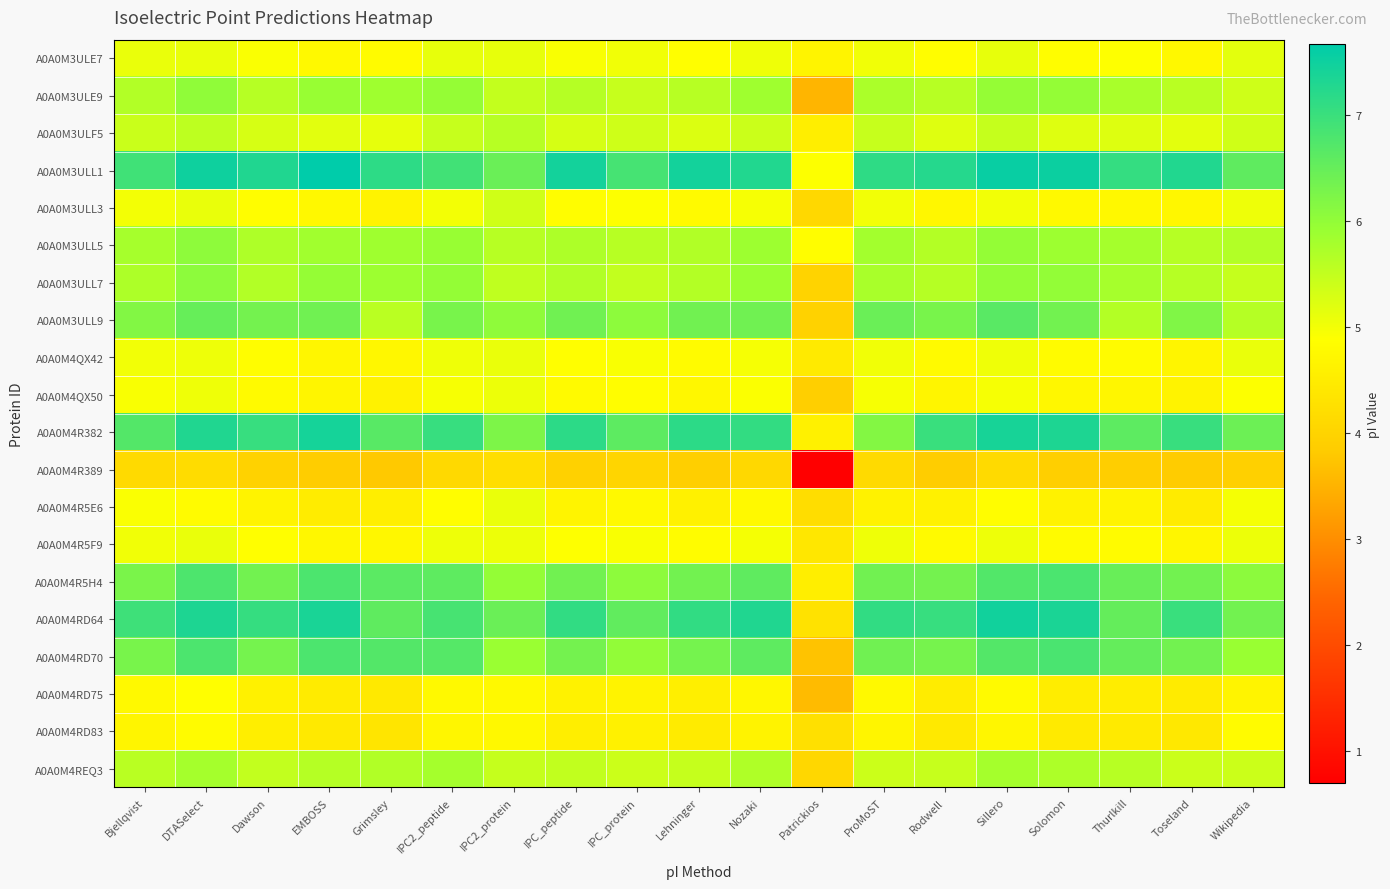

Reading left to right, transcribe all the data shown in this chart.

A0A0M3ULE7: Bjellqvist=5.1	DTASelect=5.1	Dawson=4.9	EMBOSS=4.8	Grimsley=4.8	IPC2_peptide=5.1	IPC2_protein=5.1	IPC_peptide=4.9	IPC_protein=5.0	Lehninger=4.9	Nozaki=5.0	Patrickios=4.7	ProMoST=5.0	Rodwell=4.9	Sillero=5.1	Solomon=4.9	Thurlkill=4.9	Toseland=4.7	Wikipedia=5.2
A0A0M3ULE9: Bjellqvist=5.7	DTASelect=6.0	Dawson=5.6	EMBOSS=5.9	Grimsley=5.9	IPC2_peptide=6.0	IPC2_protein=5.5	IPC_peptide=5.6	IPC_protein=5.5	Lehninger=5.6	Nozaki=5.9	Patrickios=3.5	ProMoST=5.7	Rodwell=5.6	Sillero=6.0	Solomon=6.0	Thurlkill=5.8	Toseland=5.6	Wikipedia=5.4
A0A0M3ULF5: Bjellqvist=5.4	DTASelect=5.5	Dawson=5.3	EMBOSS=5.2	Grimsley=5.1	IPC2_peptide=5.5	IPC2_protein=5.6	IPC_peptide=5.3	IPC_protein=5.4	Lehninger=5.2	Nozaki=5.4	Patrickios=4.5	ProMoST=5.5	Rodwell=5.2	Sillero=5.5	Solomon=5.2	Thurlkill=5.2	Toseland=5.2	Wikipedia=5.4
A0A0M3ULL1: Bjellqvist=6.9	DTASelect=7.5	Dawson=7.3	EMBOSS=7.7	Grimsley=7.1	IPC2_peptide=6.9	IPC2_protein=6.5	IPC_peptide=7.5	IPC_protein=6.9	Lehninger=7.5	Nozaki=7.3	Patrickios=4.9	ProMoST=7.1	Rodwell=7.2	Sillero=7.6	Solomon=7.5	Thurlkill=7.1	Toseland=7.3	Wikipedia=6.6
A0A0M3ULL3: Bjellqvist=5.0	DTASelect=5.1	Dawson=4.8	EMBOSS=4.7	Grimsley=4.7	IPC2_peptide=5.0	IPC2_protein=5.4	IPC_peptide=4.8	IPC_protein=4.9	Lehninger=4.8	Nozaki=5.0	Patrickios=4.1	ProMoST=5.0	Rodwell=4.7	Sillero=5.0	Solomon=4.8	Thurlkill=4.7	Toseland=4.7	Wikipedia=5.0
A0A0M3ULL5: Bjellqvist=5.8	DTASelect=6.0	Dawson=5.7	EMBOSS=5.8	Grimsley=5.9	IPC2_peptide=5.9	IPC2_protein=5.6	IPC_peptide=5.7	IPC_protein=5.6	Lehninger=5.7	Nozaki=5.9	Patrickios=4.9	ProMoST=5.8	Rodwell=5.7	Sillero=6.0	Solomon=5.9	Thurlkill=5.8	Toseland=5.6	Wikipedia=5.7
A0A0M3ULL7: Bjellqvist=5.7	DTASelect=6.1	Dawson=5.7	EMBOSS=6.0	Grimsley=5.9	IPC2_peptide=6.0	IPC2_protein=5.5	IPC_peptide=5.7	IPC_protein=5.5	Lehninger=5.7	Nozaki=5.9	Patrickios=4.0	ProMoST=5.8	Rodwell=5.6	Sillero=6.0	Solomon=6.0	Thurlkill=5.8	Toseland=5.6	Wikipedia=5.5
A0A0M3ULL9: Bjellqvist=6.2	DTASelect=6.5	Dawson=6.3	EMBOSS=6.4	Grimsley=5.6	IPC2_peptide=6.3	IPC2_protein=6.0	IPC_peptide=6.4	IPC_protein=6.1	Lehninger=6.4	Nozaki=6.4	Patrickios=4.0	ProMoST=6.5	Rodwell=6.3	Sillero=6.6	Solomon=6.4	Thurlkill=5.7	Toseland=6.2	Wikipedia=5.6
A0A0M4QX42: Bjellqvist=5.0	DTASelect=5.1	Dawson=4.9	EMBOSS=4.7	Grimsley=4.7	IPC2_peptide=5.0	IPC2_protein=5.1	IPC_peptide=4.9	IPC_protein=4.9	Lehninger=4.8	Nozaki=5.0	Patrickios=4.5	ProMoST=5.0	Rodwell=4.8	Sillero=5.0	Solomon=4.8	Thurlkill=4.8	Toseland=4.7	Wikipedia=5.1
A0A0M4QX50: Bjellqvist=4.9	DTASelect=5.0	Dawson=4.8	EMBOSS=4.7	Grimsley=4.6	IPC2_peptide=5.0	IPC2_protein=5.1	IPC_peptide=4.8	IPC_protein=4.8	Lehninger=4.7	Nozaki=4.9	Patrickios=3.9	ProMoST=5.0	Rodwell=4.7	Sillero=5.0	Solomon=4.7	Thurlkill=4.7	Toseland=4.7	Wikipedia=4.9
A0A0M4R382: Bjellqvist=6.7	DTASelect=7.3	Dawson=7.0	EMBOSS=7.4	Grimsley=6.7	IPC2_peptide=7.0	IPC2_protein=6.2	IPC_peptide=7.2	IPC_protein=6.6	Lehninger=7.2	Nozaki=7.1	Patrickios=4.6	ProMoST=6.2	Rodwell=7.0	Sillero=7.4	Solomon=7.3	Thurlkill=6.6	Toseland=7.0	Wikipedia=6.4
A0A0M4R389: Bjellqvist=4.1	DTASelect=4.2	Dawson=4.0	EMBOSS=3.9	Grimsley=3.8	IPC2_peptide=4.1	IPC2_protein=4.2	IPC_peptide=3.9	IPC_protein=4.0	Lehninger=3.9	Nozaki=4.1	Patrickios=0.7	ProMoST=4.1	Rodwell=3.9	Sillero=4.1	Solomon=3.9	Thurlkill=3.9	Toseland=3.8	Wikipedia=3.9
A0A0M4R5E6: Bjellqvist=4.9	DTASelect=4.8	Dawson=4.7	EMBOSS=4.5	Grimsley=4.5	IPC2_peptide=4.9	IPC2_protein=5.1	IPC_peptide=4.7	IPC_protein=4.8	Lehninger=4.6	Nozaki=4.8	Patrickios=4.2	ProMoST=4.6	Rodwell=4.6	Sillero=4.9	Solomon=4.6	Thurlkill=4.6	Toseland=4.5	Wikipedia=5.0
A0A0M4R5F9: Bjellqvist=5.0	DTASelect=5.1	Dawson=4.9	EMBOSS=4.7	Grimsley=4.7	IPC2_peptide=5.1	IPC2_protein=5.1	IPC_peptide=4.9	IPC_protein=4.9	Lehninger=4.8	Nozaki=5.0	Patrickios=4.4	ProMoST=5.0	Rodwell=4.8	Sillero=5.1	Solomon=4.8	Thurlkill=4.8	Toseland=4.7	Wikipedia=5.1
A0A0M4R5H4: Bjellqvist=6.3	DTASelect=6.8	Dawson=6.4	EMBOSS=6.8	Grimsley=6.6	IPC2_peptide=6.6	IPC2_protein=6.0	IPC_peptide=6.4	IPC_protein=6.1	Lehninger=6.4	Nozaki=6.6	Patrickios=4.5	ProMoST=6.4	Rodwell=6.3	Sillero=6.7	Solomon=6.8	Thurlkill=6.5	Toseland=6.4	Wikipedia=6.1
A0A0M4RD64: Bjellqvist=7.0	DTASelect=7.3	Dawson=7.1	EMBOSS=7.4	Grimsley=6.6	IPC2_peptide=6.9	IPC2_protein=6.5	IPC_peptide=7.1	IPC_protein=6.6	Lehninger=7.1	Nozaki=7.3	Patrickios=4.3	ProMoST=7.1	Rodwell=7.0	Sillero=7.5	Solomon=7.4	Thurlkill=6.5	Toseland=7.0	Wikipedia=6.4
A0A0M4RD70: Bjellqvist=6.3	DTASelect=6.8	Dawson=6.3	EMBOSS=6.8	Grimsley=6.7	IPC2_peptide=6.7	IPC2_protein=5.9	IPC_peptide=6.3	IPC_protein=6.0	Lehninger=6.3	Nozaki=6.6	Patrickios=3.7	ProMoST=6.4	Rodwell=6.3	Sillero=6.7	Solomon=6.8	Thurlkill=6.5	Toseland=6.4	Wikipedia=5.9
A0A0M4RD75: Bjellqvist=4.8	DTASelect=4.9	Dawson=4.6	EMBOSS=4.5	Grimsley=4.4	IPC2_peptide=4.8	IPC2_protein=4.8	IPC_peptide=4.6	IPC_protein=4.7	Lehninger=4.6	Nozaki=4.7	Patrickios=3.6	ProMoST=4.8	Rodwell=4.5	Sillero=4.8	Solomon=4.5	Thurlkill=4.5	Toseland=4.5	Wikipedia=4.7
A0A0M4RD83: Bjellqvist=4.7	DTASelect=4.8	Dawson=4.5	EMBOSS=4.4	Grimsley=4.4	IPC2_peptide=4.7	IPC2_protein=4.7	IPC_peptide=4.5	IPC_protein=4.6	Lehninger=4.5	Nozaki=4.7	Patrickios=4.3	ProMoST=4.7	Rodwell=4.4	Sillero=4.7	Solomon=4.5	Thurlkill=4.5	Toseland=4.4	Wikipedia=4.8
A0A0M4REQ3: Bjellqvist=5.6	DTASelect=5.8	Dawson=5.5	EMBOSS=5.6	Grimsley=5.7	IPC2_peptide=5.8	IPC2_protein=5.5	IPC_peptide=5.5	IPC_protein=5.4	Lehninger=5.5	Nozaki=5.7	Patrickios=4.1	ProMoST=5.4	Rodwell=5.5	Sillero=5.8	Solomon=5.7	Thurlkill=5.6	Toseland=5.4	Wikipedia=5.4